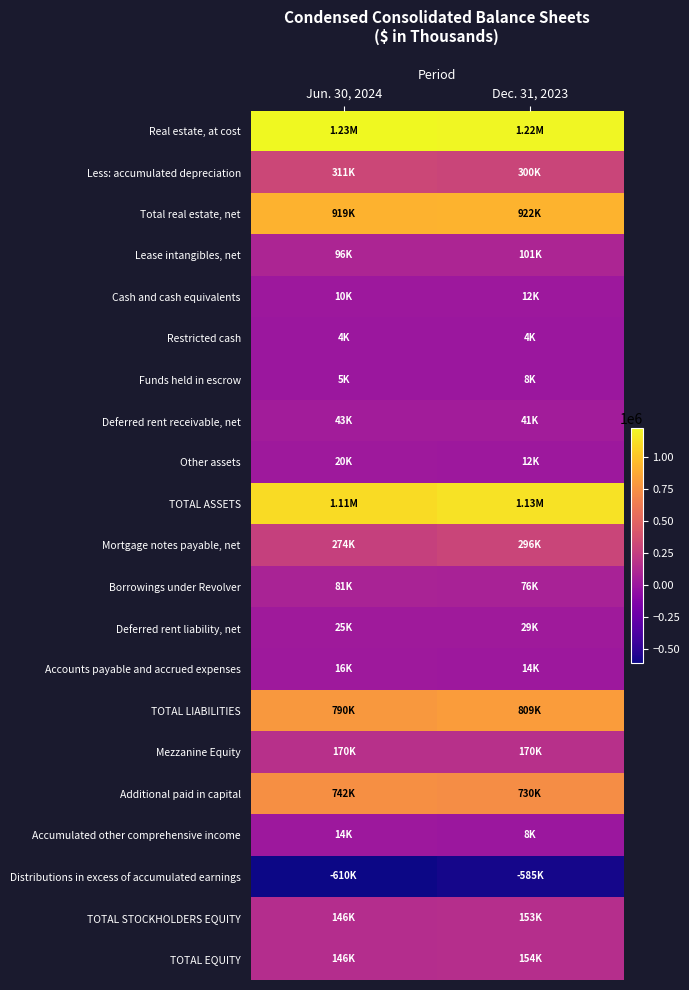

What is the total value across all series at Jun. 30, 2024?

5537980